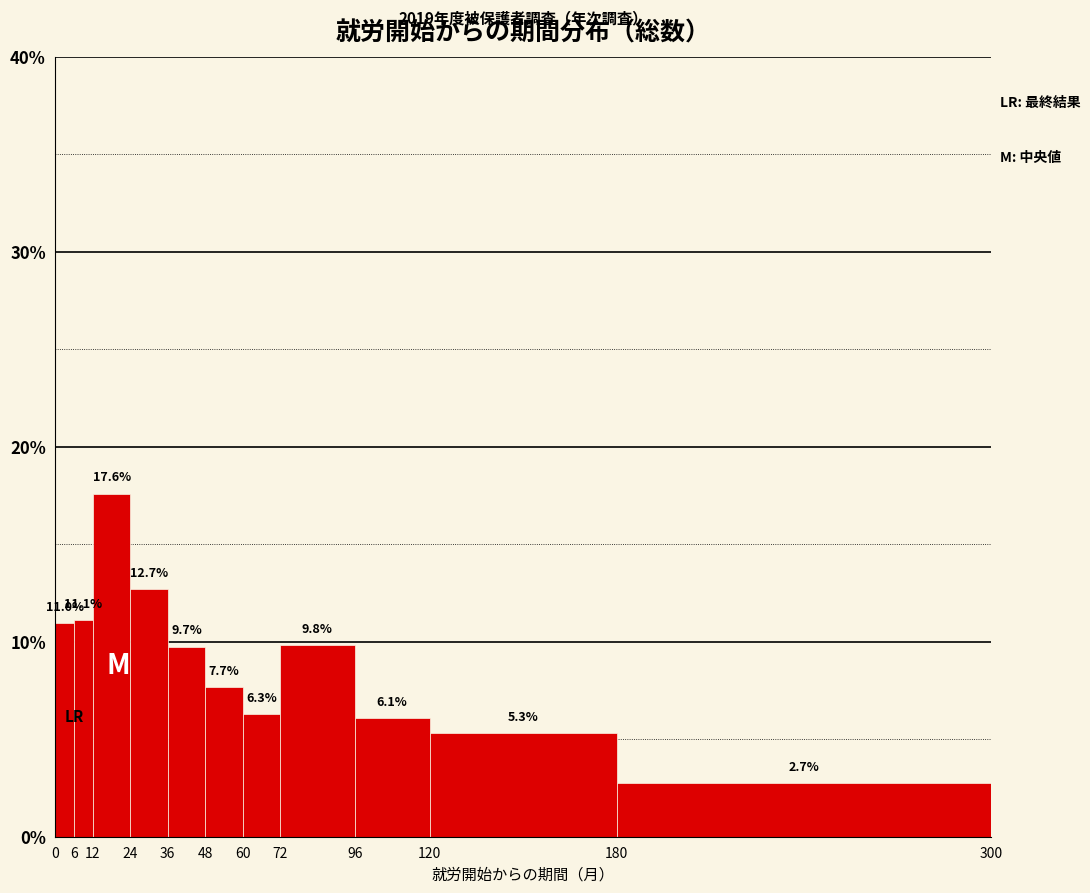

Reading left to right, list every bar in this chart as the range it spans on the x-axis followed by its height.

0 to 6: 11.0
6 to 12: 11.1
12 to 24: 17.6
24 to 36: 12.7
36 to 48: 9.7
48 to 60: 7.7
60 to 72: 6.3
72 to 96: 9.8
96 to 120: 6.1
120 to 180: 5.3
180 to 300: 2.7